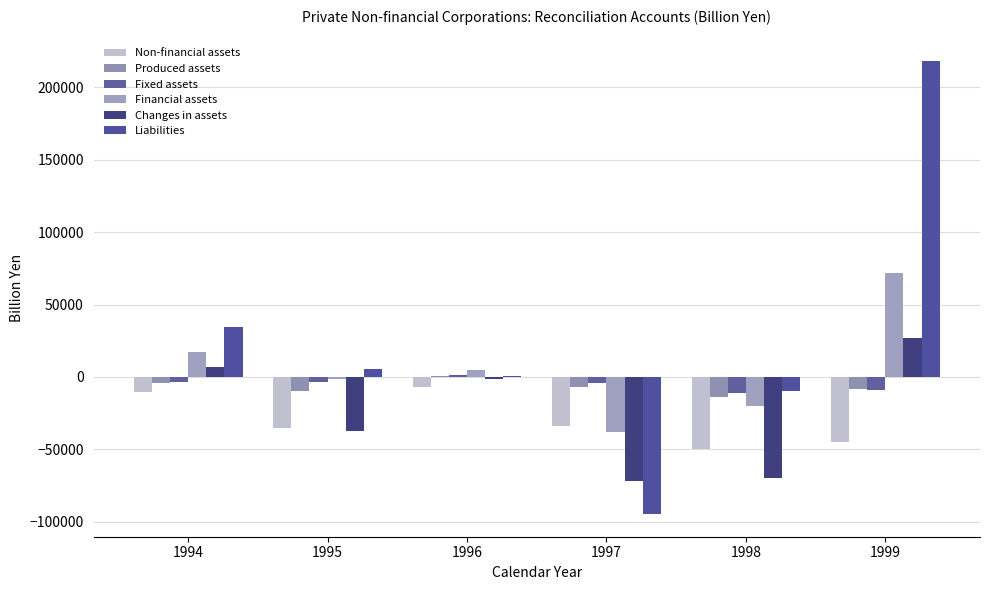

At which label is Non-financial assets closest to -28152?

1997